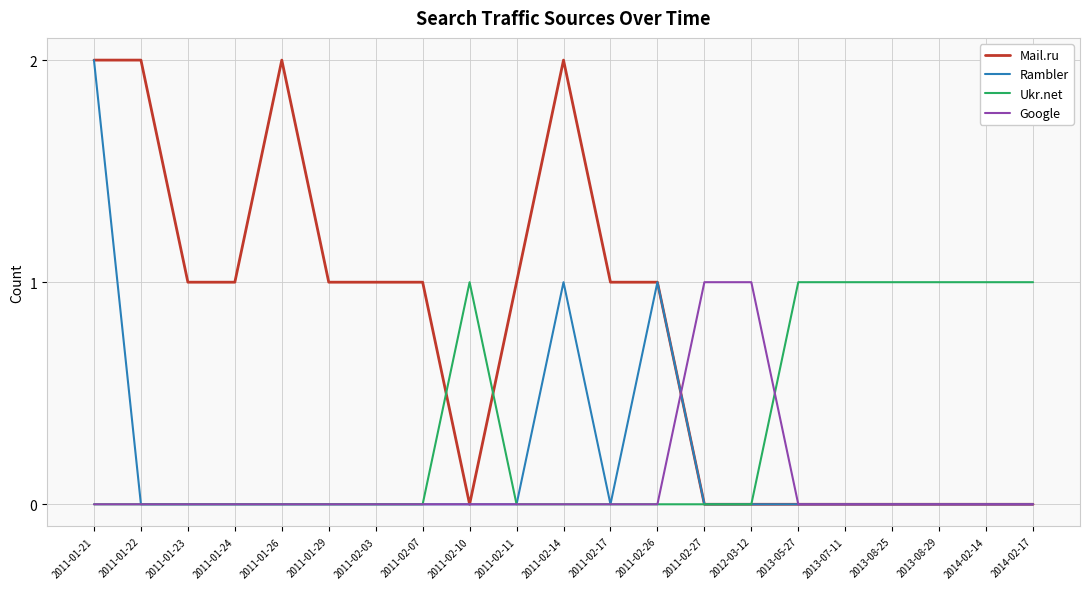

What position from the right is 2013-08-29?

3